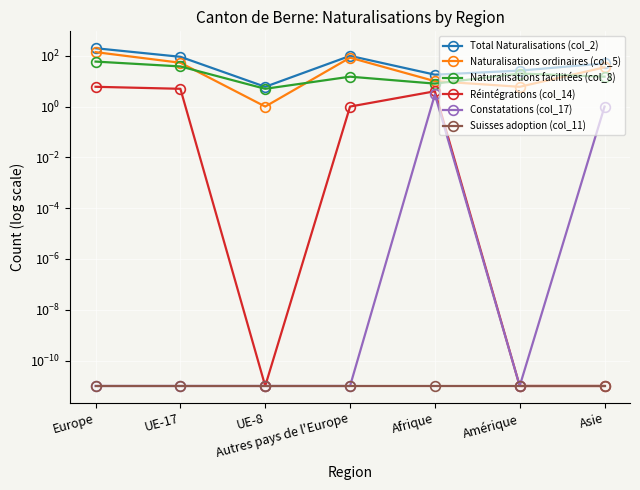

What is the average value of the Total Naturalisations (col_2) series?

69.7